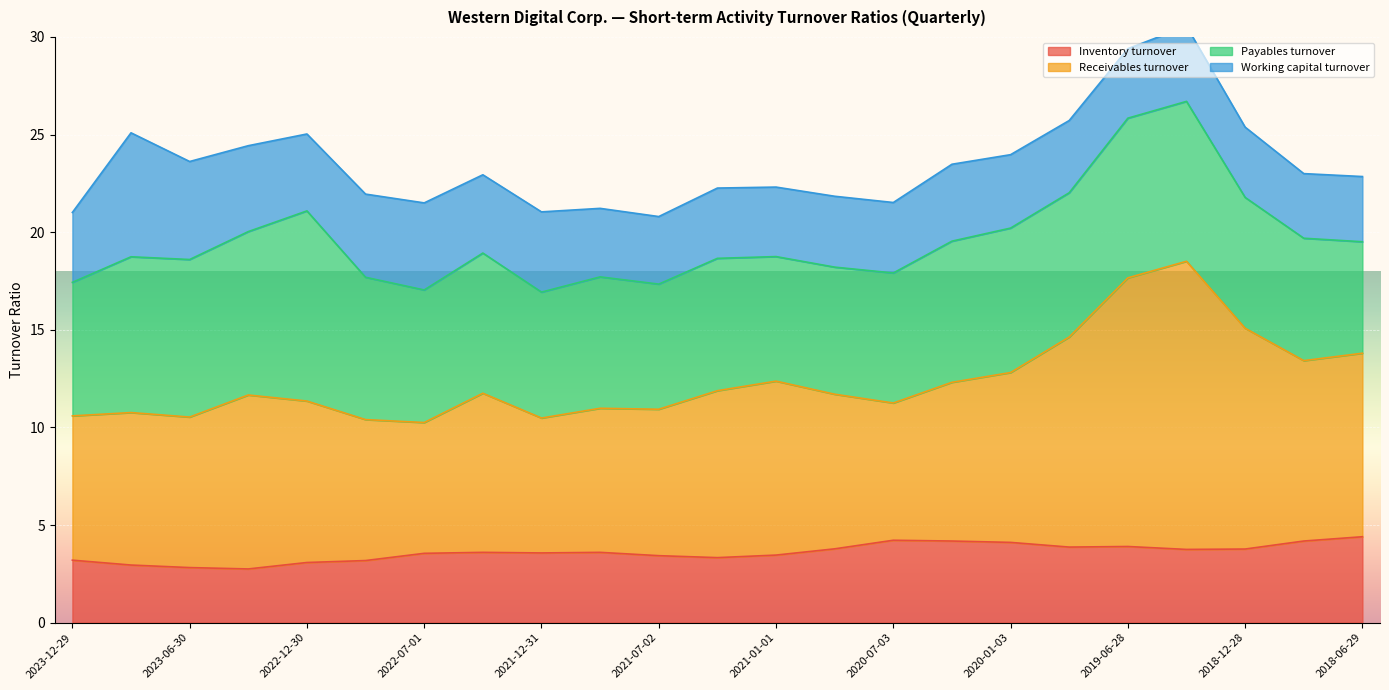

What is the value of the Receivables turnover point at the 22nd from the left?

13.4